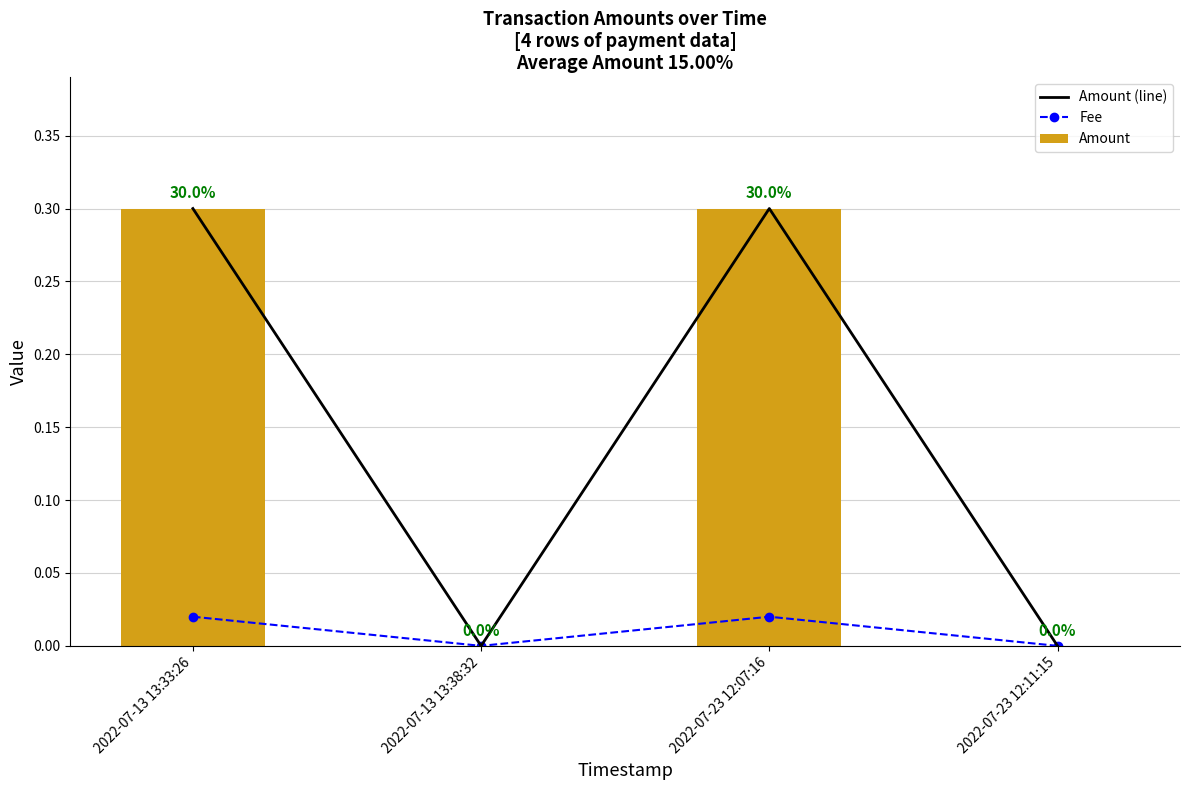

Rank the series at 2022-07-13 13:38:32 from lowest to highest value.

Amount (line), Fee, Amount